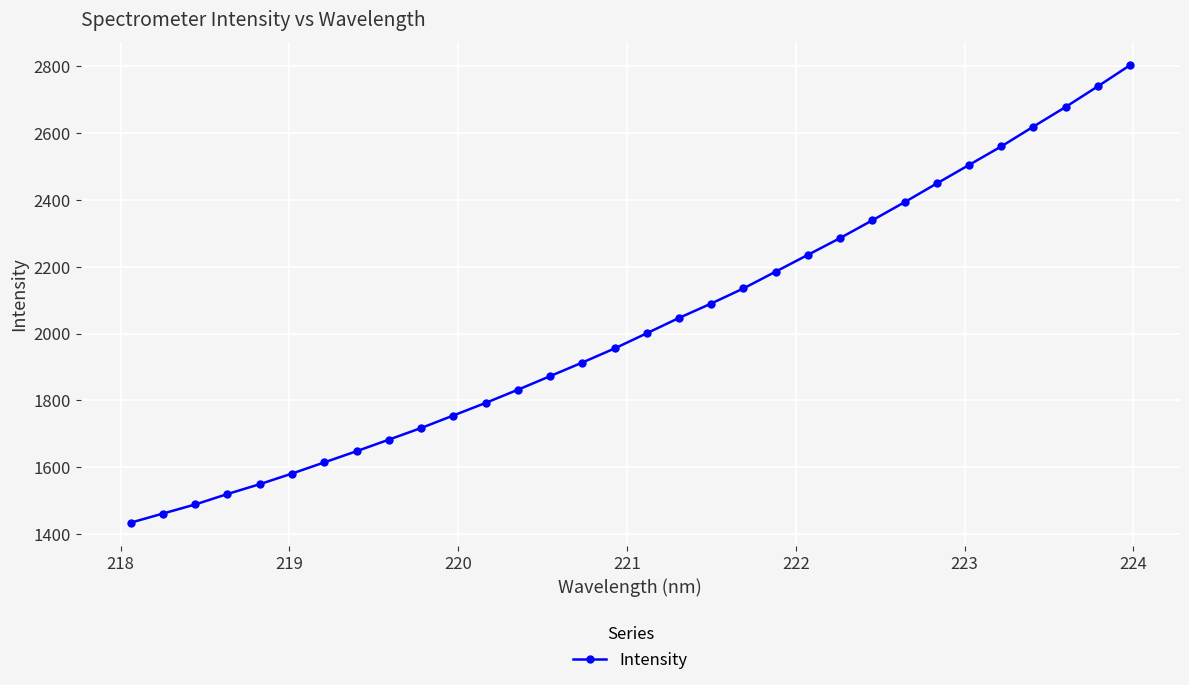

What is the value of the 29th point from the left?

2619.4